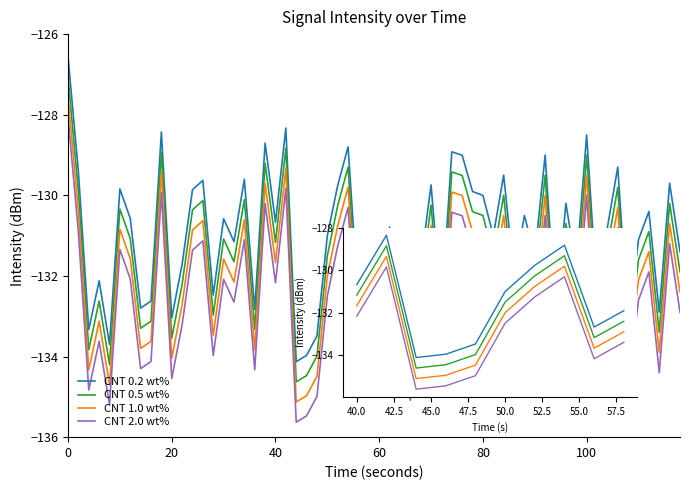

What is the smallest value displayed?

-135.6